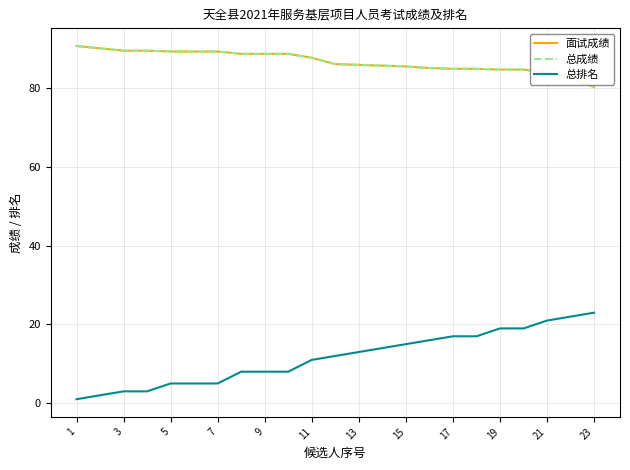

Reading left to right, what are all the values shown in this chart?

面试成绩: 90.8	90.2	89.6	89.6	89.4	89.4	89.4	88.8	88.8	88.8	87.8	86.2	86.0	85.8	85.6	85.2	85.0	85.0	84.8	84.8	84.0	82.6	80.4
总成绩: 90.8	90.2	89.6	89.6	89.4	89.4	89.4	88.8	88.8	88.8	87.8	86.2	86.0	85.8	85.6	85.2	85.0	85.0	84.8	84.8	84.0	82.6	80.4
总排名: 1.0	2.0	3.0	3.0	5.0	5.0	5.0	8.0	8.0	8.0	11.0	12.0	13.0	14.0	15.0	16.0	17.0	17.0	19.0	19.0	21.0	22.0	23.0